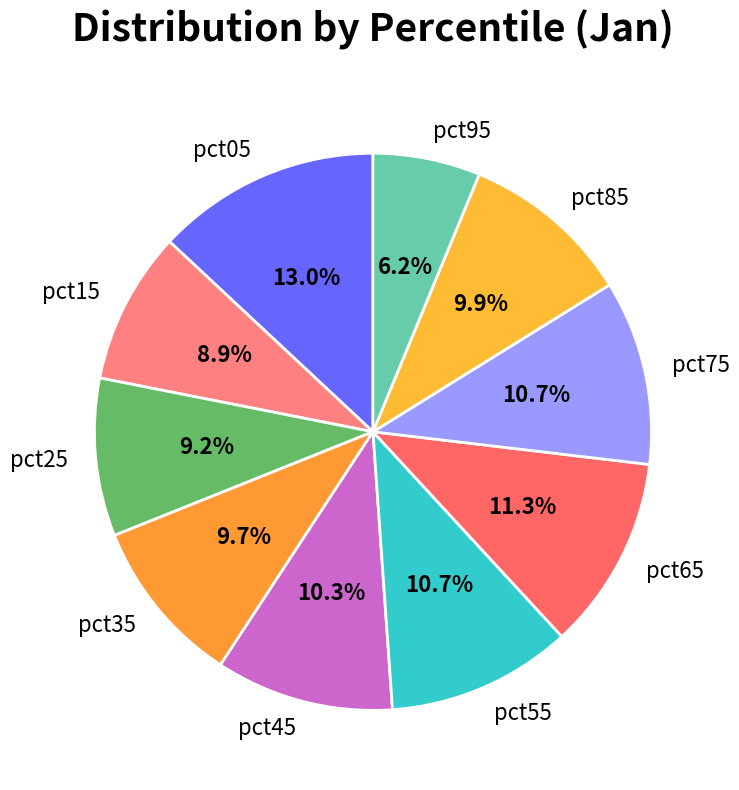

Do pct65 and pct55 together represent more than half of the pie?

No